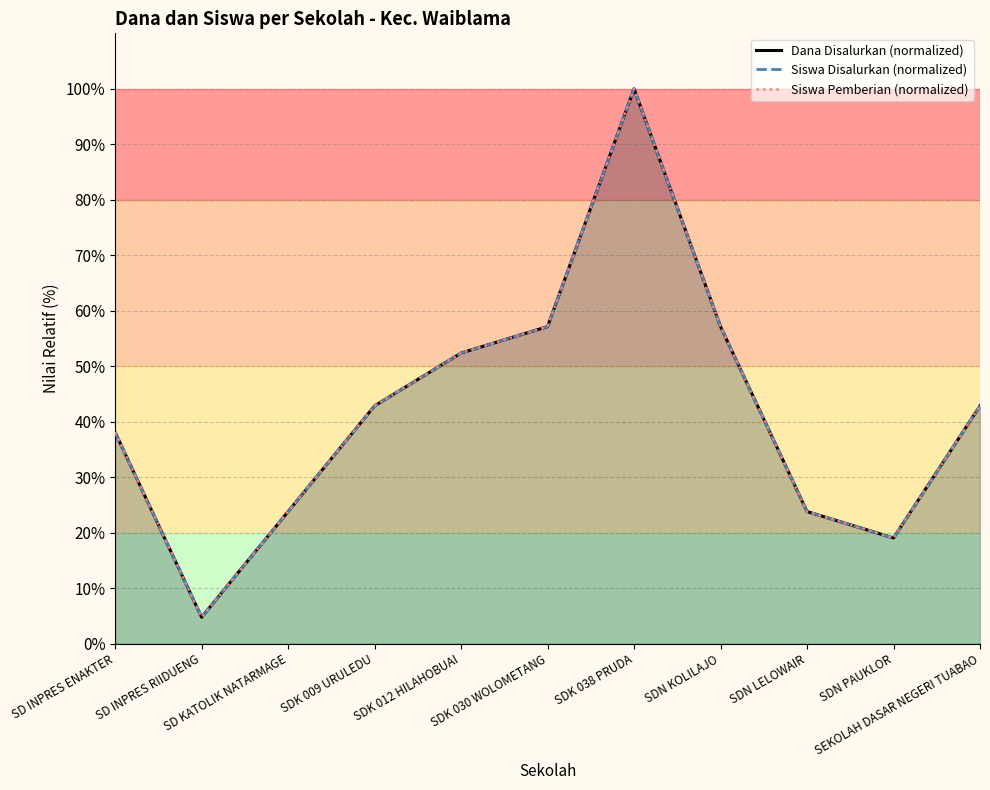

What is the average value of the Siswa Pemberian (normalized) series?

42.0